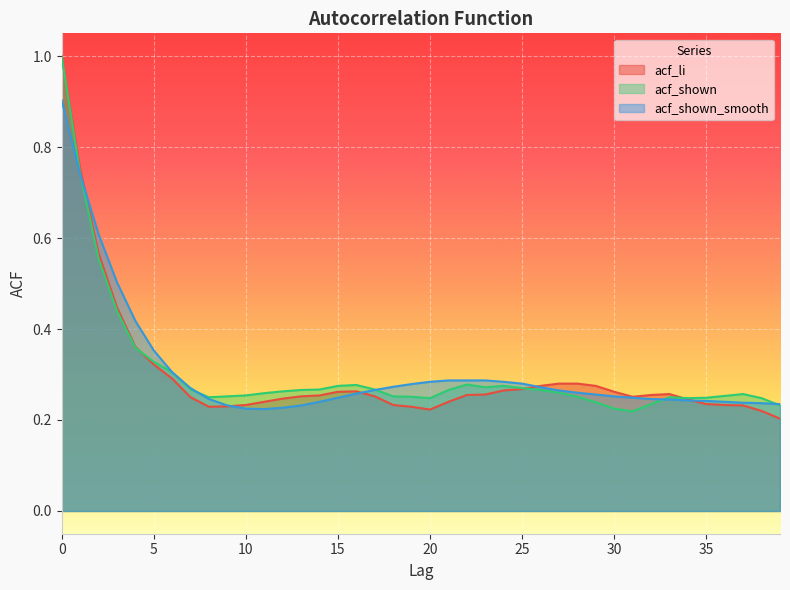

Does the chart display data point markers on the line(s)?

No